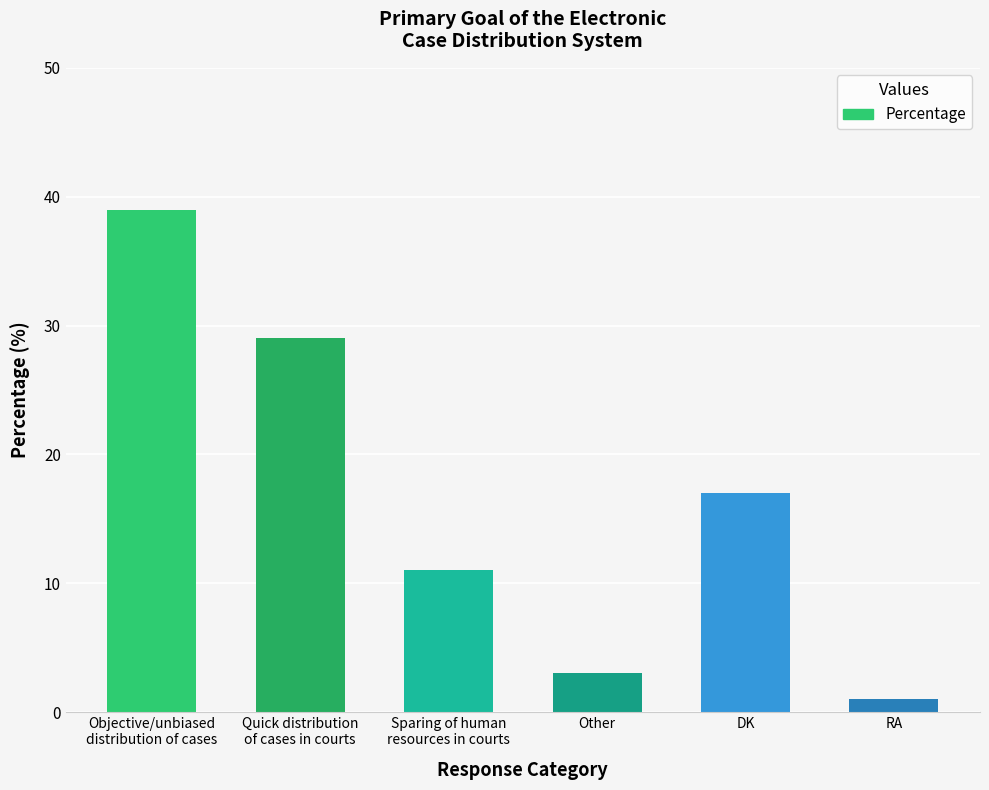

True or false: the data shows 3 at Other.

True